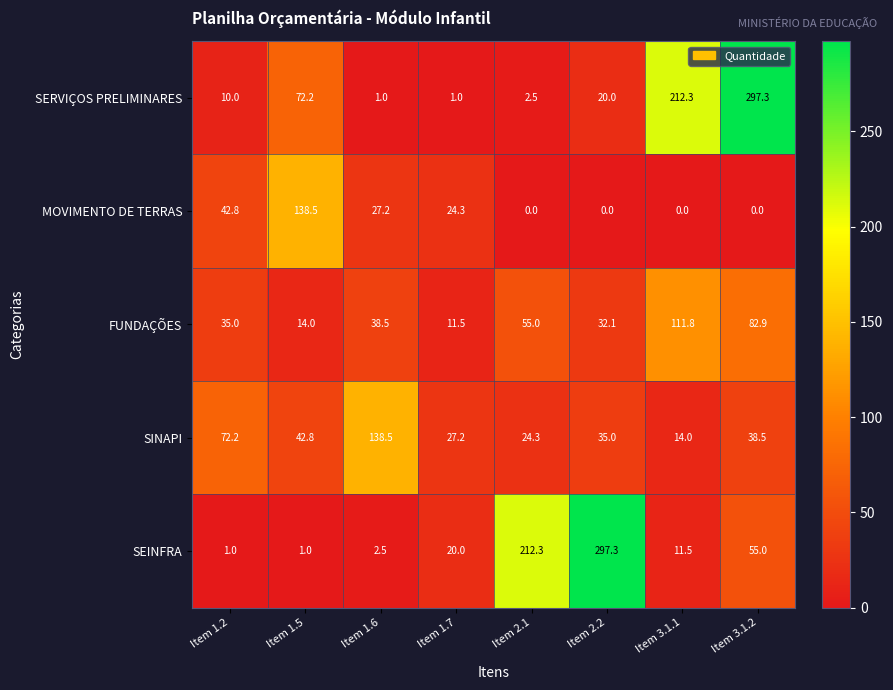

What is the approximate value of SEINFRA at Item 2.2?

297.3